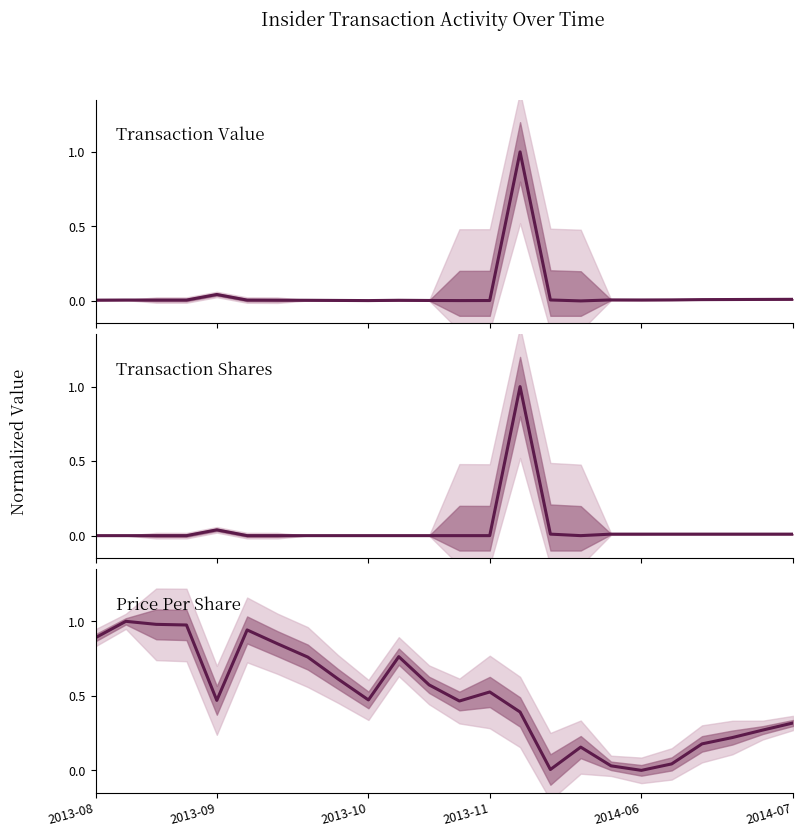

What is the difference between the highest and lowest values at 11?

0.6